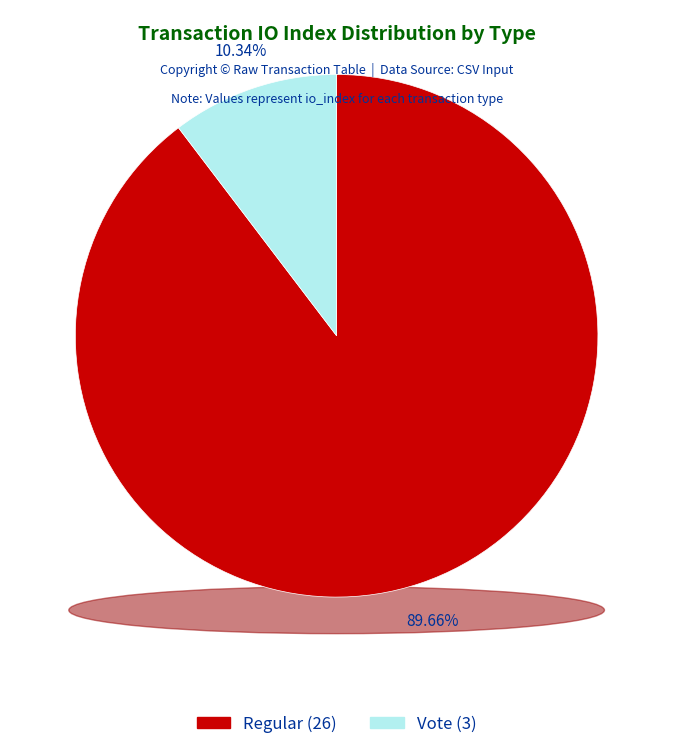

True or false: Regular (io_index=26) accounts for 83% of the total.

False